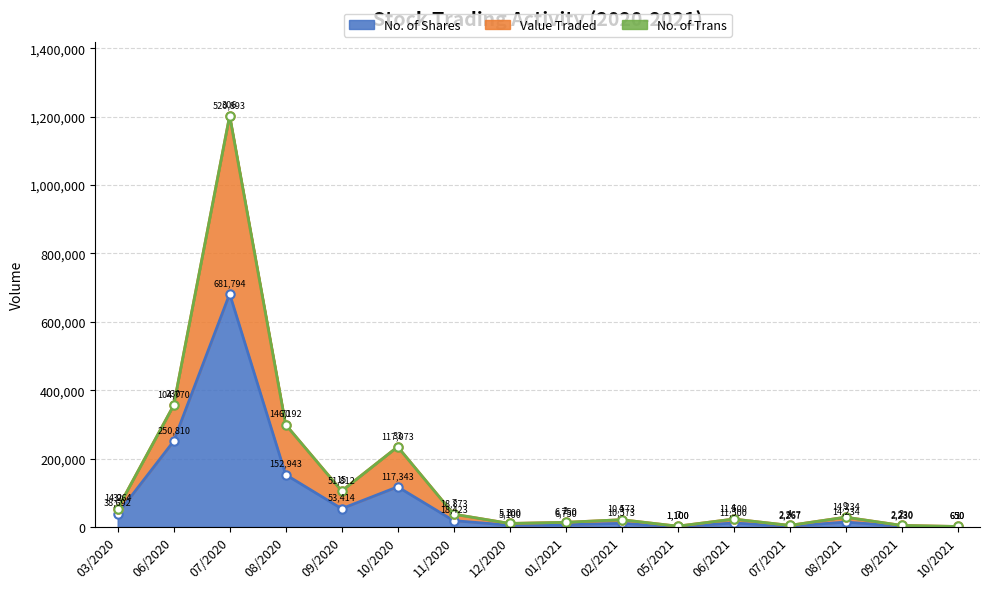

True or false: No. of Shares and Value Traded cross at least once.

False